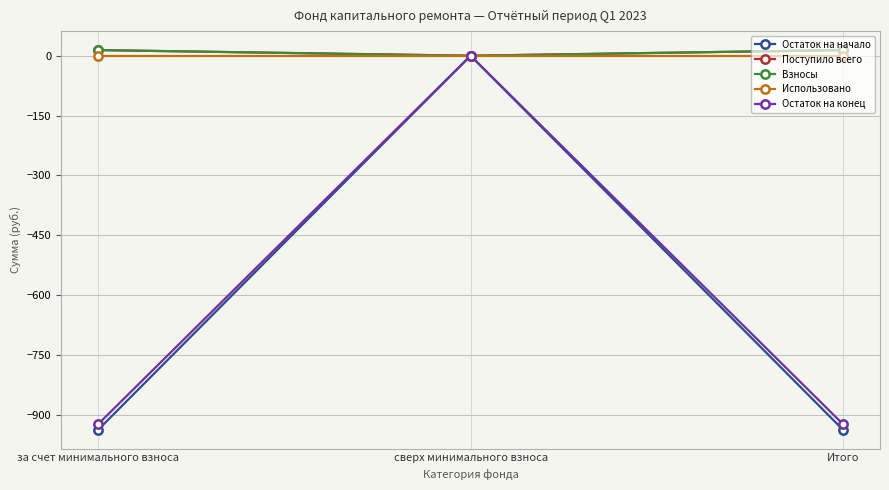

What is the difference between the maximum and minimum values in the Поступило всего series?

14.1